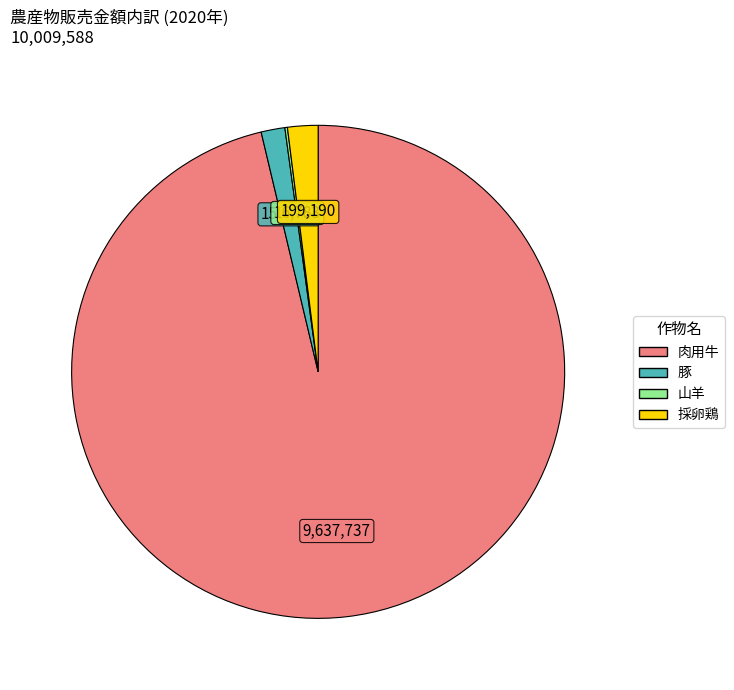

Is the sum of 豚 and 肉用牛 greater than half?

Yes